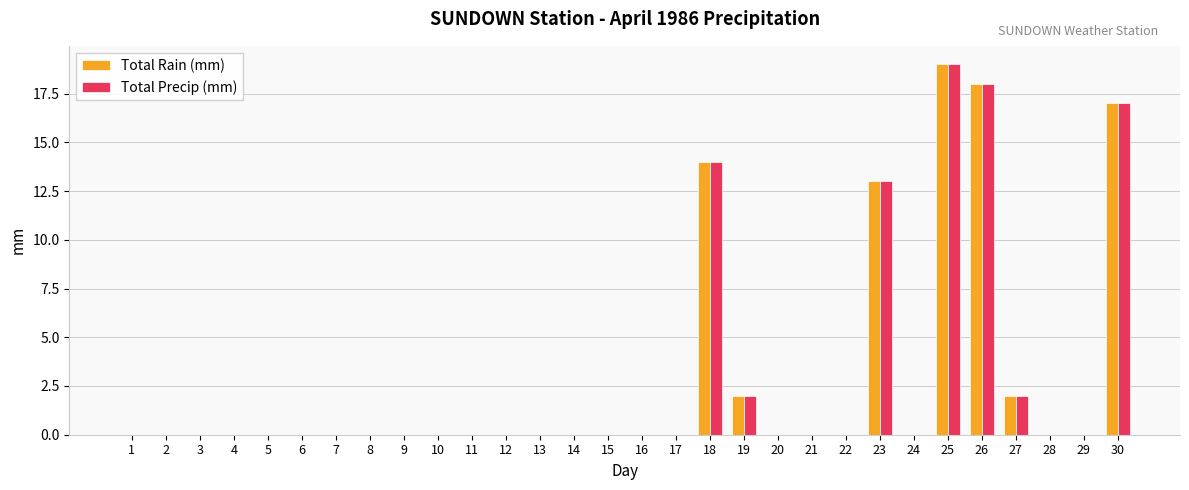

Count the number of data series in this chart.

2